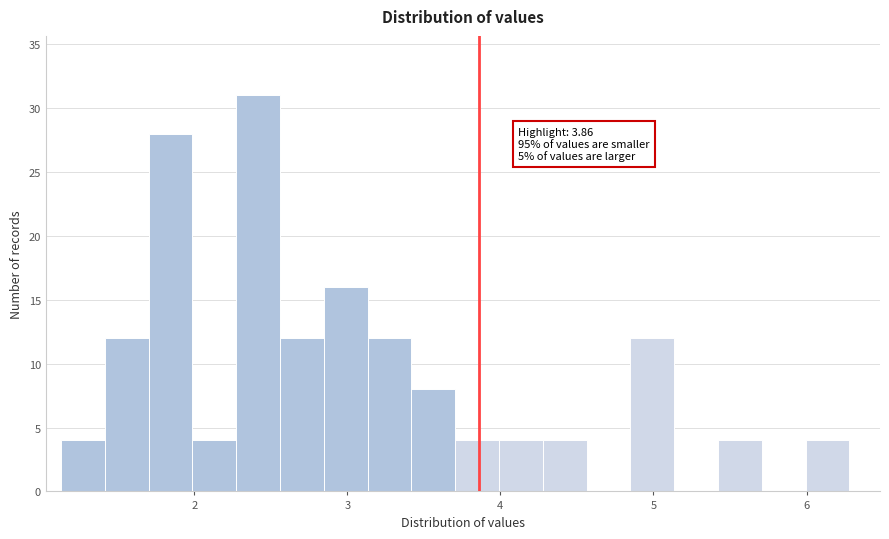

Read against the x-axis, roughly where is the centre of the tallest bar?

2.4